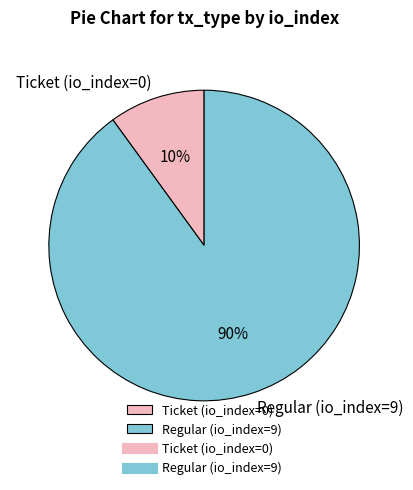

Combined, do Ticket (io_index=0) and Regular (io_index=9) account for over 50%?

Yes